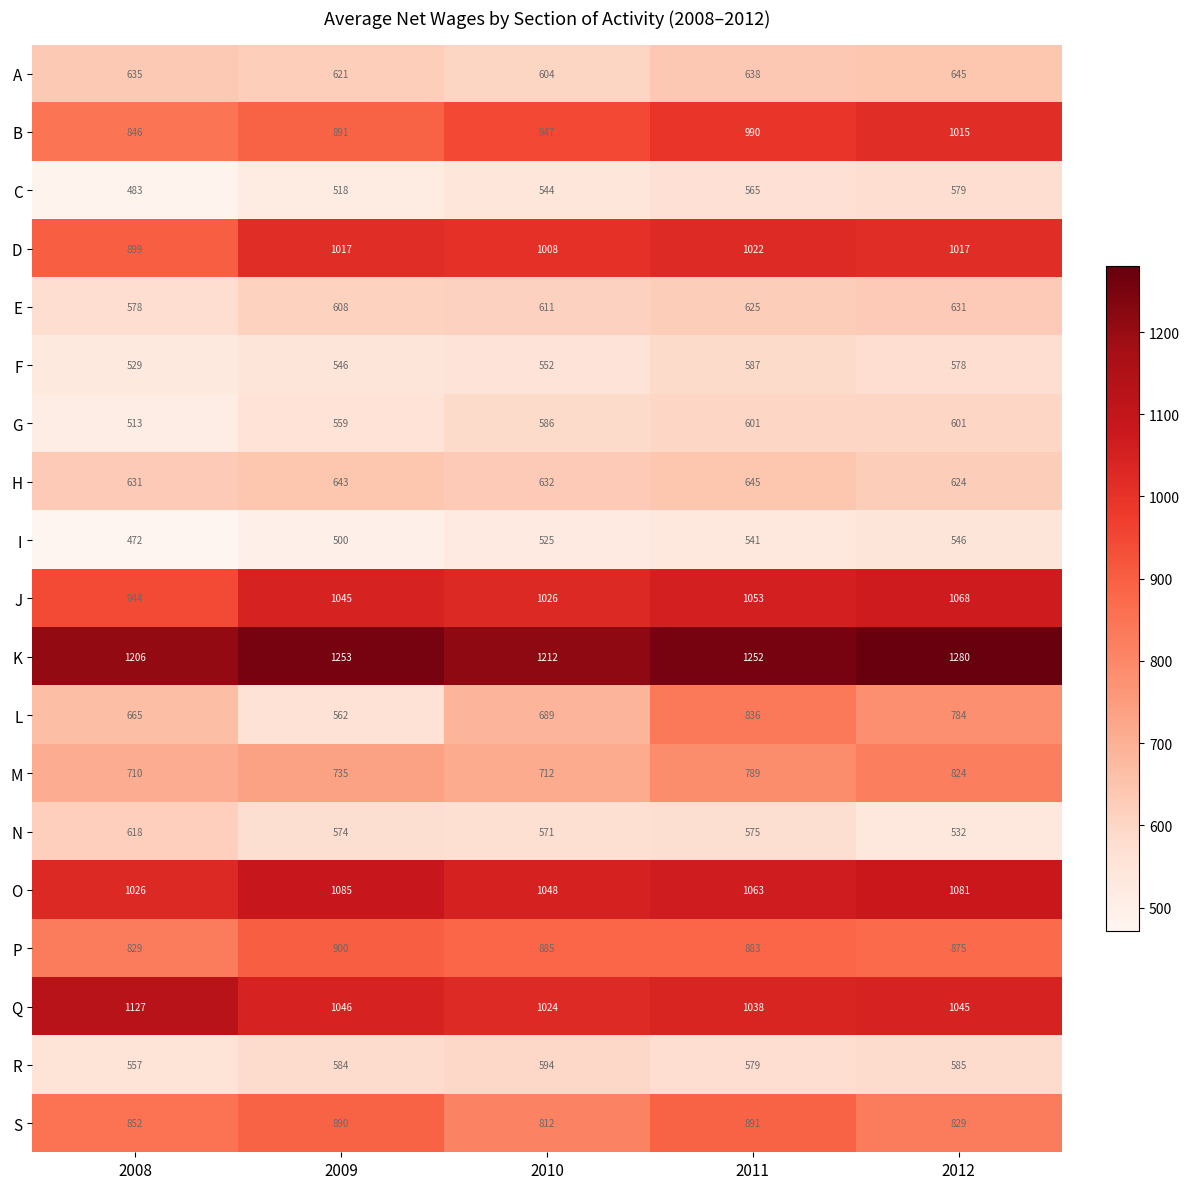

What is the difference between the maximum and minimum values in the M series?

114